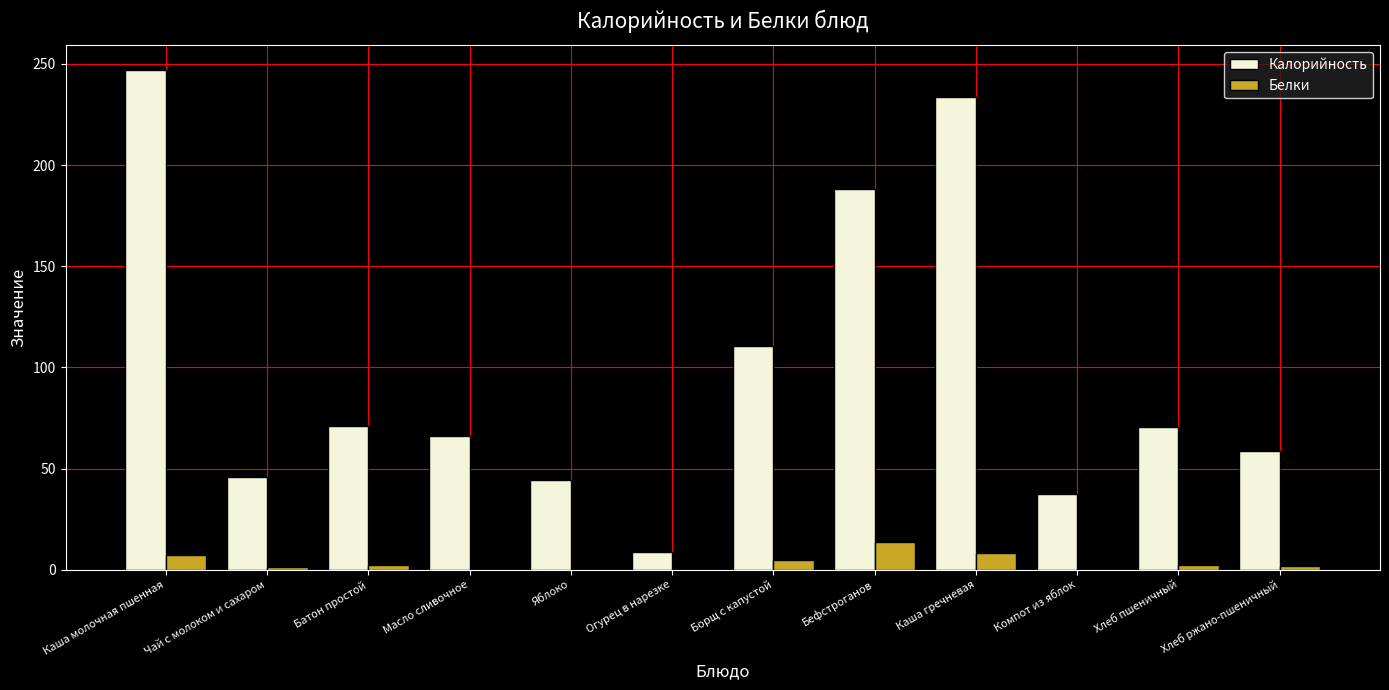

What is the total value across all series at Каша гречневая?

241.9